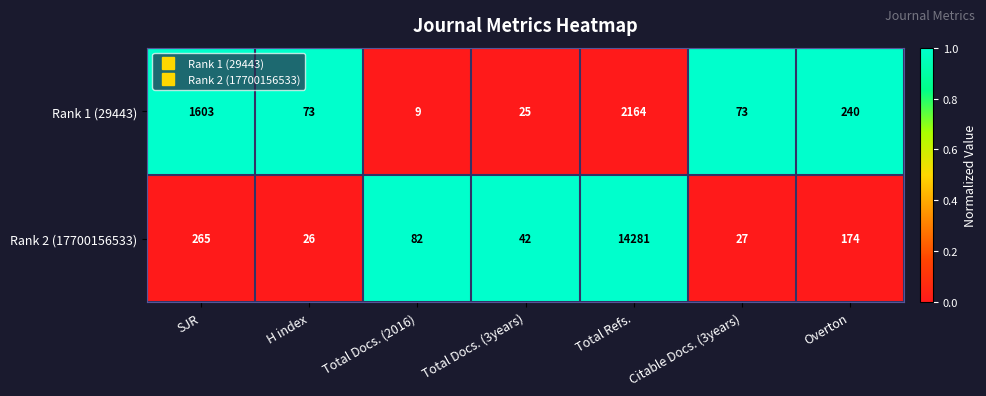

Reading right to left, list all the values displayed in this chart.

Rank 1 (29443): 240	73	2164	25	9	73	1603
Rank 2 (17700156533): 174	27	14281	42	82	26	265